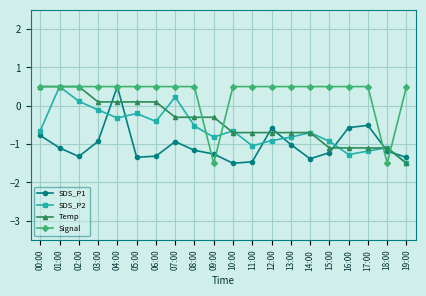

At which category is the sum across all series the highest?

04:00